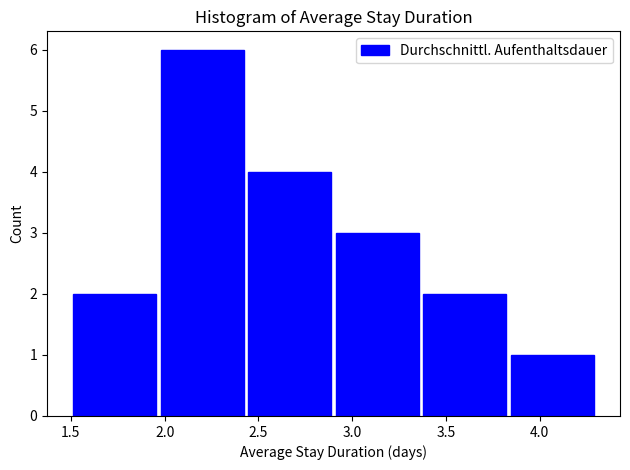

Over which range of the x-axis is the bar tallest?

1.95 to 2.45